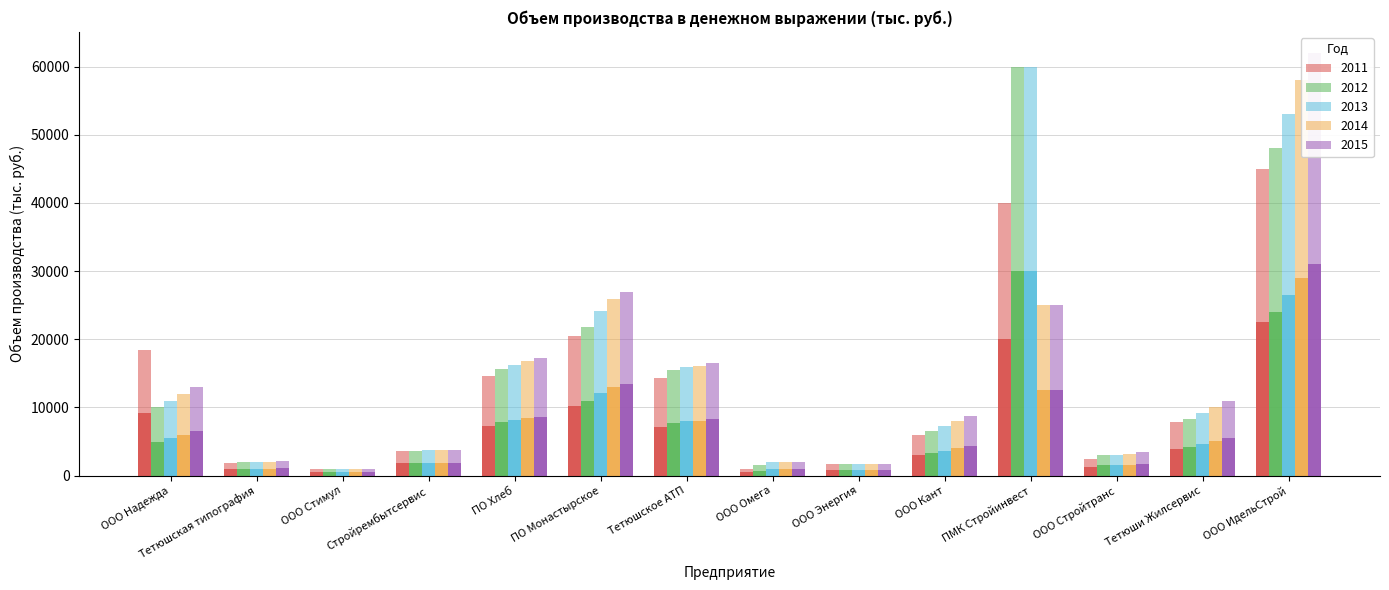

The 2013 series shows 1720 at ООО Энергия. True or false?

True